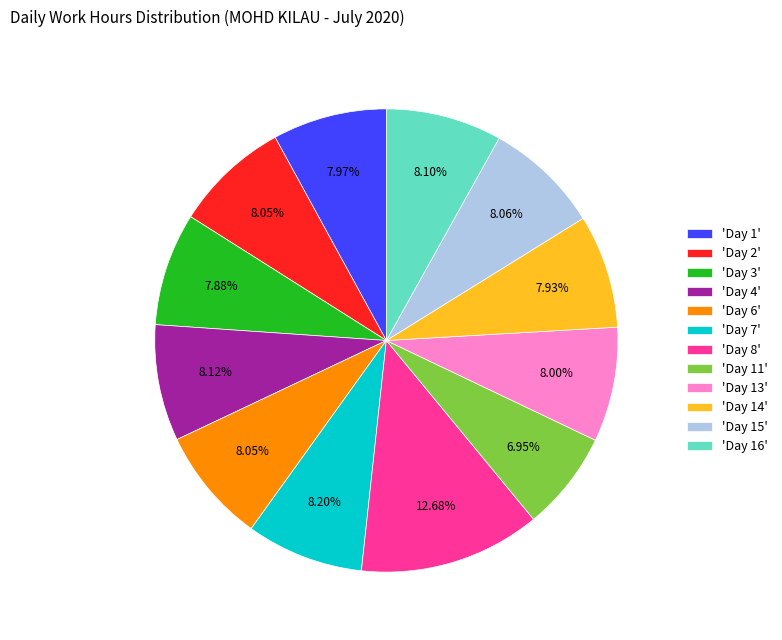

Is the sum of 'Day 2' and 'Day 14' greater than half?

No